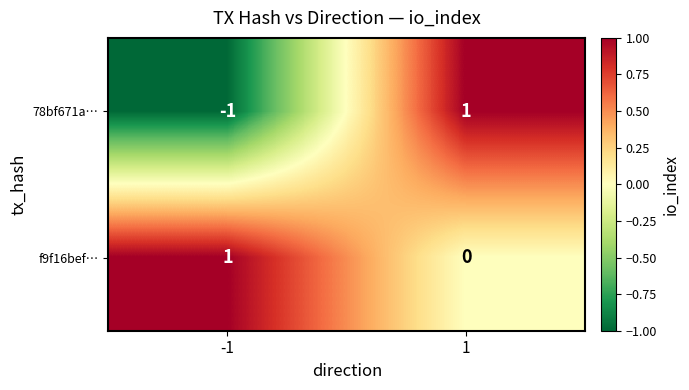

Which series changed the most between -1 and 1?

78bf671a…